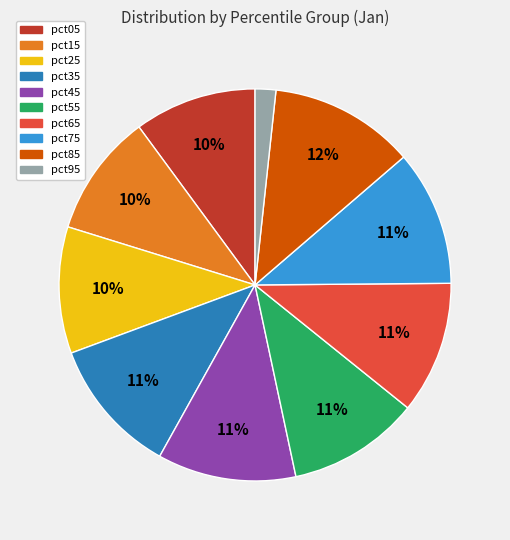

Is the sum of pct65 and pct95 greater than half?

No